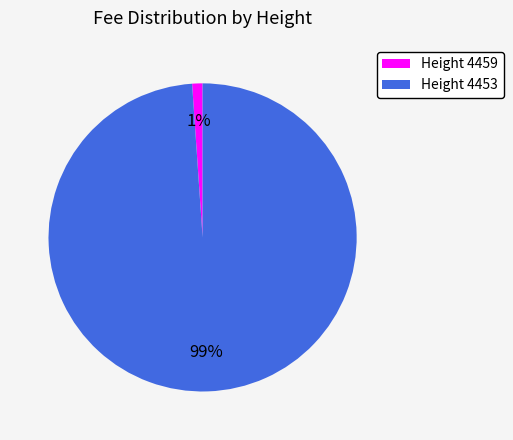

Is it true that Height 4459 is 14% of the pie?

False